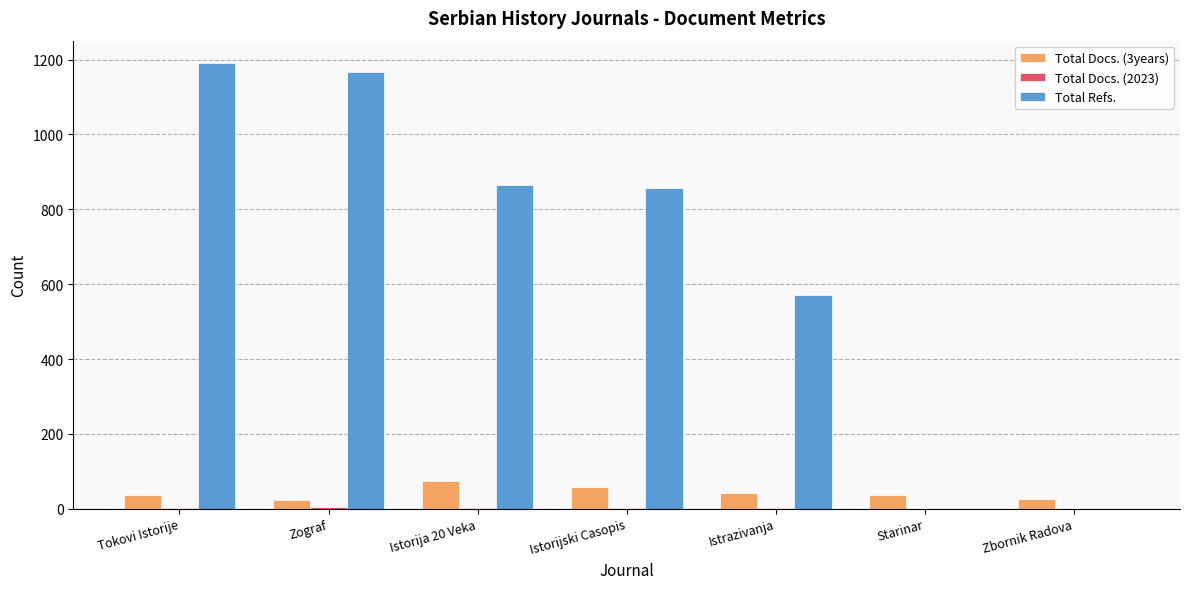

The value of Total Docs. (3years) at Istorija 20 Veka is 75. True or false?

True